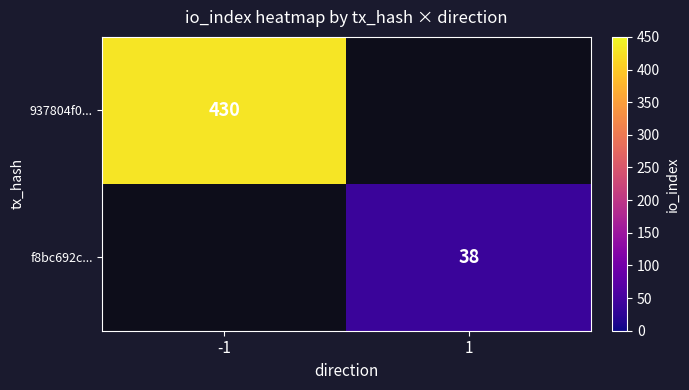

True or false: 937804f0... has a value of 612.1 at -1.

False